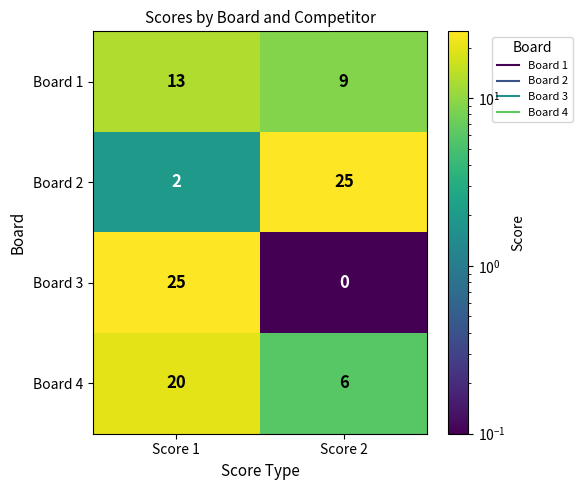

Reading left to right, transcribe all the data shown in this chart.

Board 1: Score 1=13	Score 2=9
Board 2: Score 1=2	Score 2=25
Board 3: Score 1=25	Score 2=0
Board 4: Score 1=20	Score 2=6